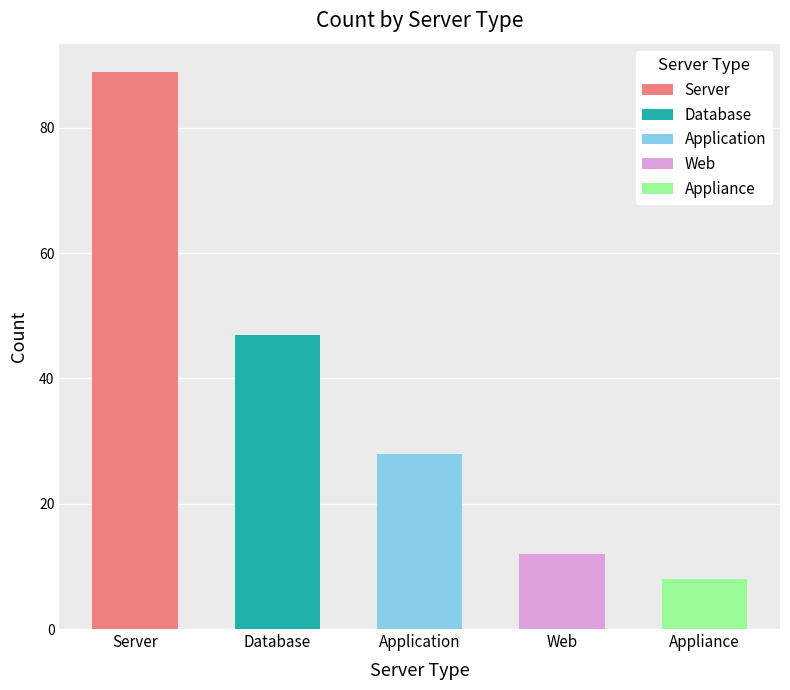

Count the number of categories in the chart.

5